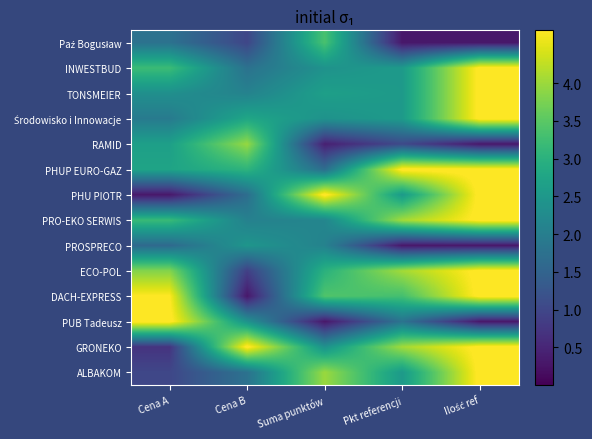

At Suma punktów, list the series in order from largest to smallest.

PHU PIOTR, ALBAKOM, DACH-EXPRESS, Paź Bogusław, ECO-POL, TONSMEIER, Środowisko i Innowacje, GRONEKO, INWESTBUD, PRO-EKO SERWIS, PROSPRECO, PHUP EURO-GAZ, RAMID, PUB Tadeusz